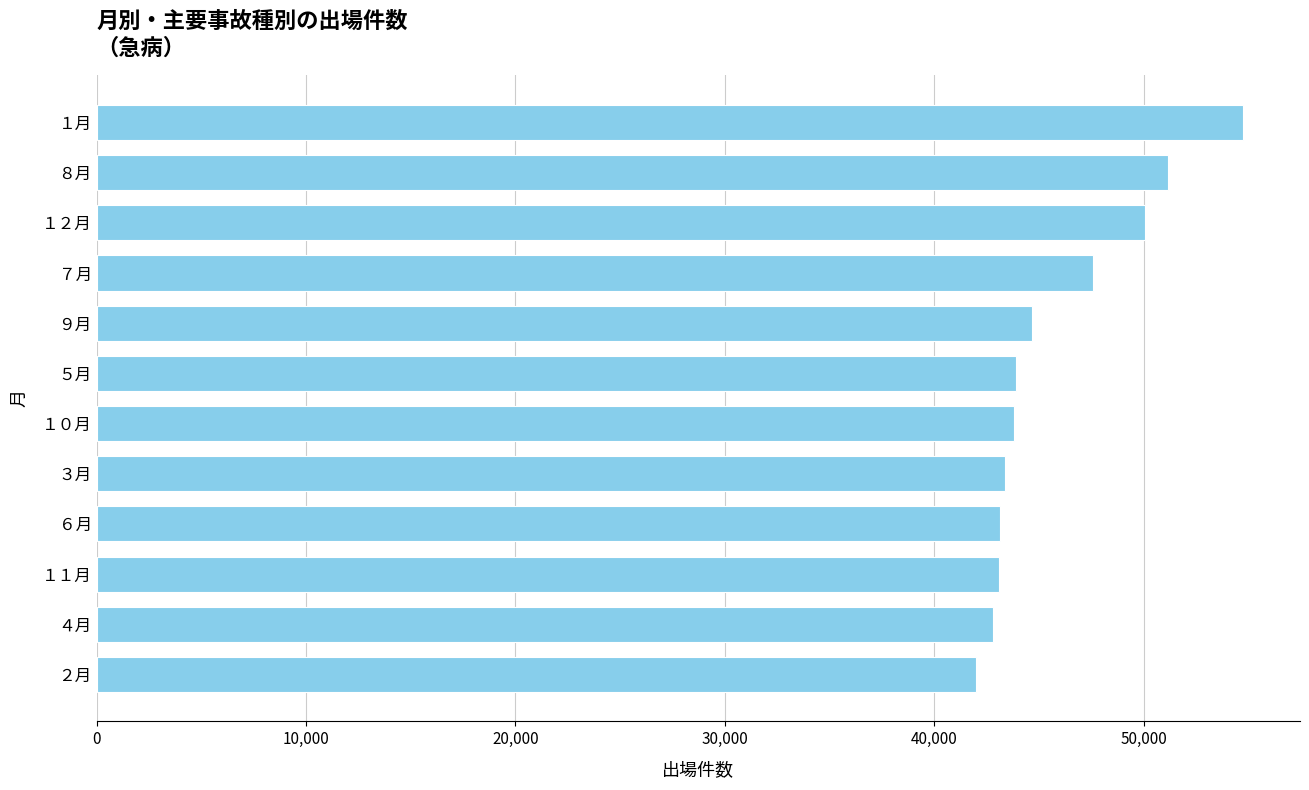

The value at ２月 is 42001. True or false?

True